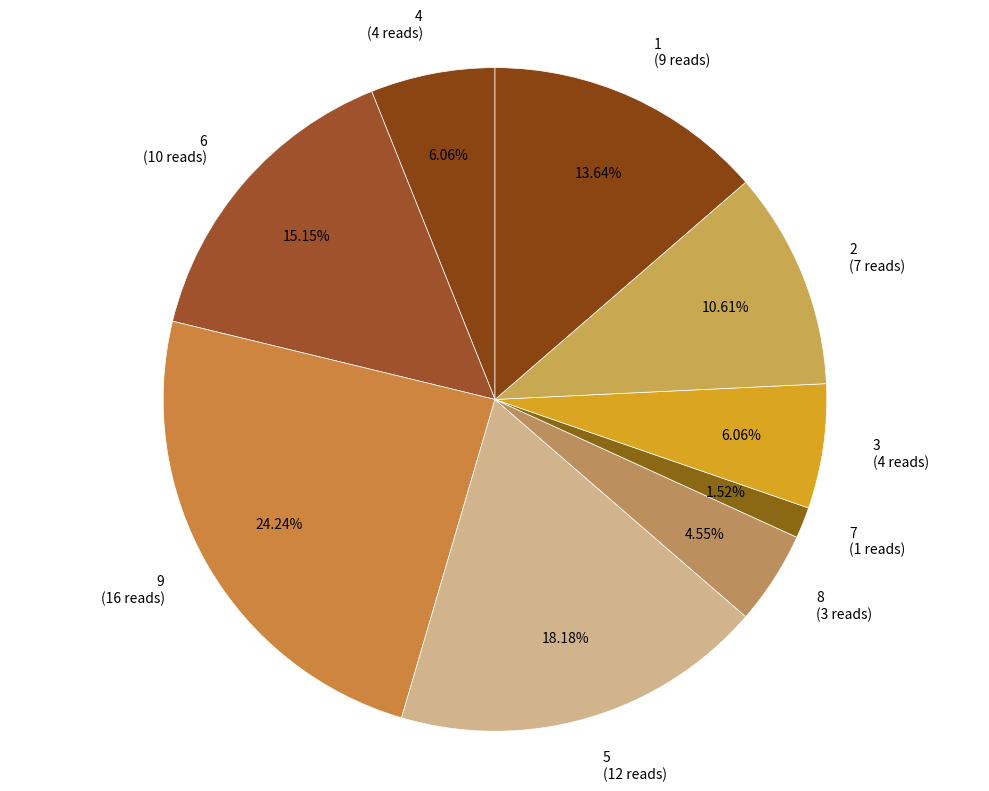

Combined, do 2 (7 reads) and 7 (1 reads) account for over 50%?

No